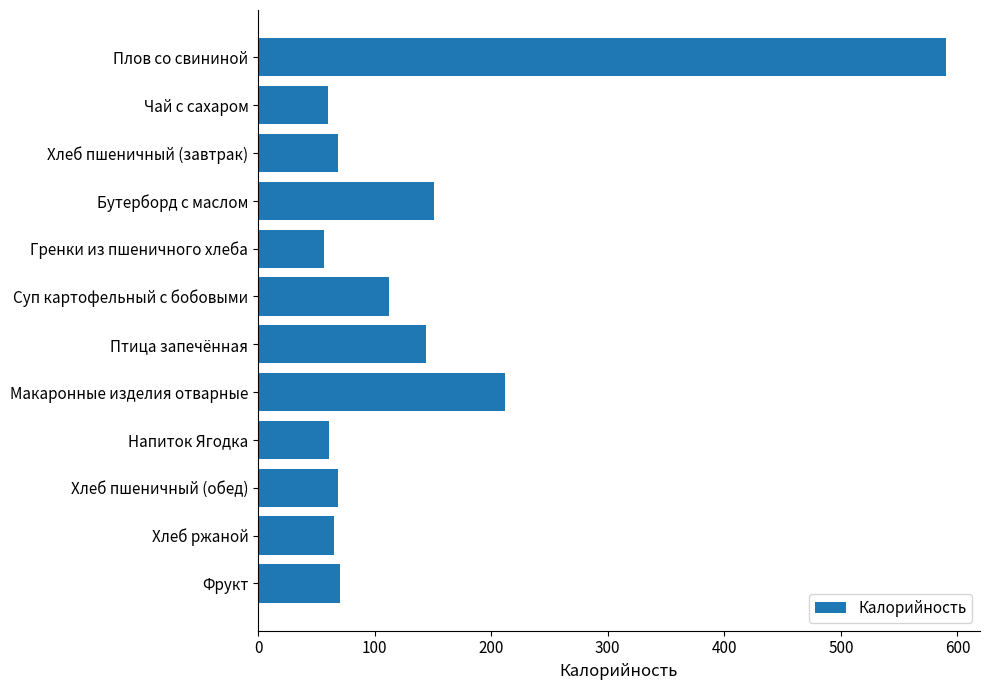

What is the change in value from Чай с сахаром to Птица запечённая?

+84.0